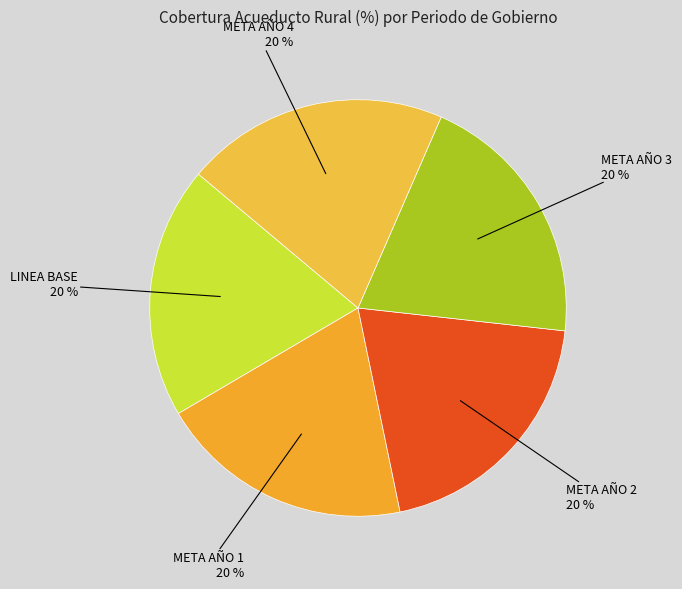

How many slices are in this pie chart?

5